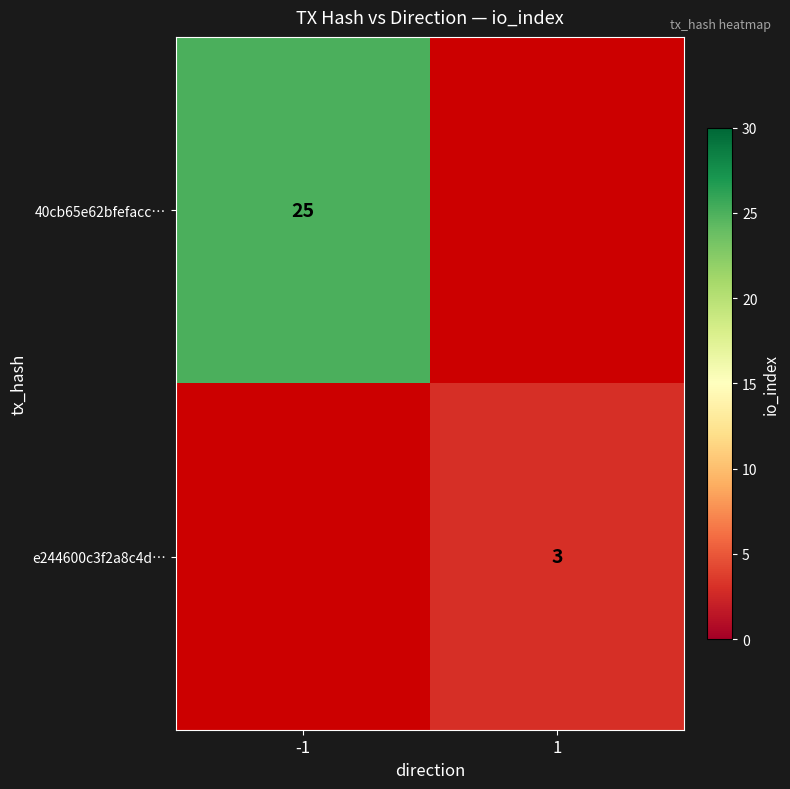

Is it true that 40cb65e62bfefacc… equals 41.4 at -1?

False